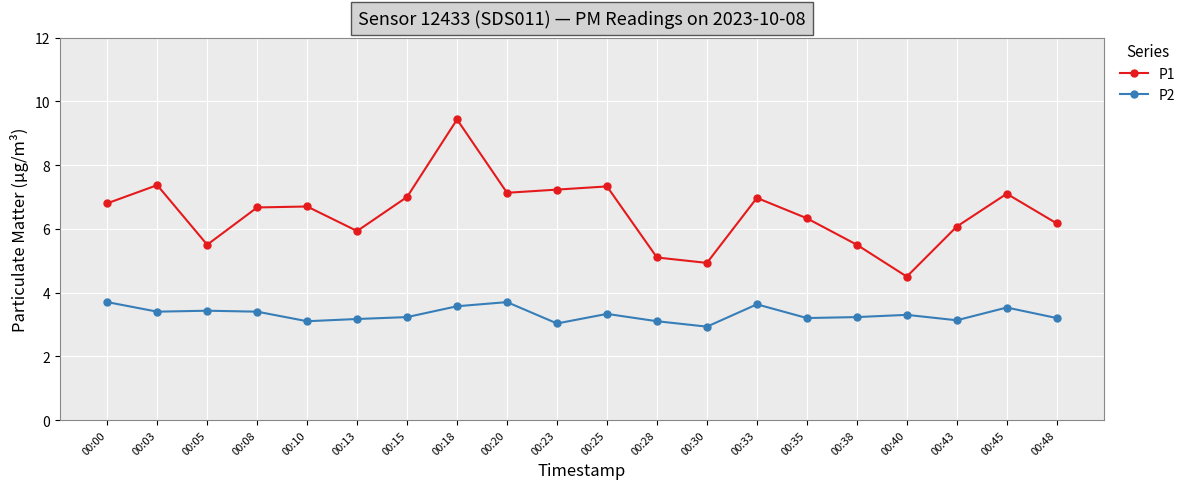

What is the value of the P2 point at the 8th from the left?

3.6